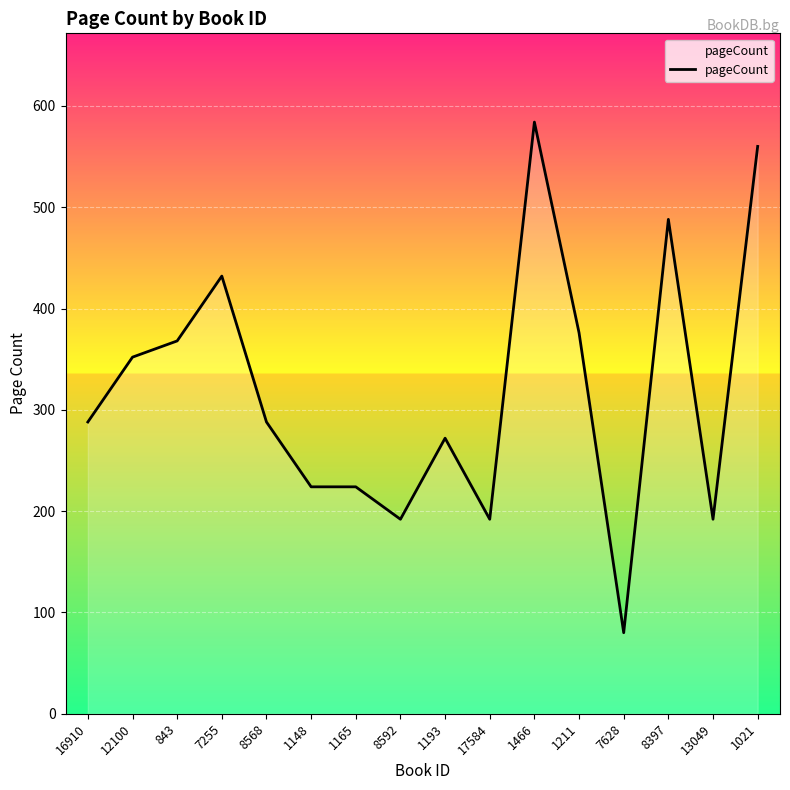

True or false: the data shows 87 at 16910.

False